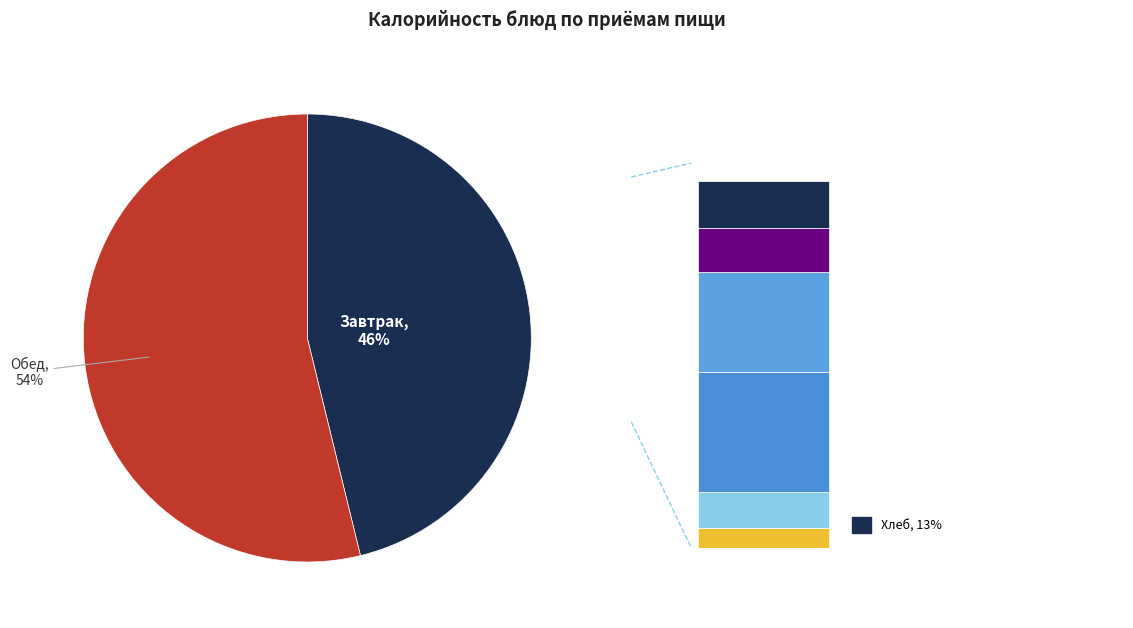

To the nearest percent, what portion does Салат-коктейль фруктовый represent?

4%